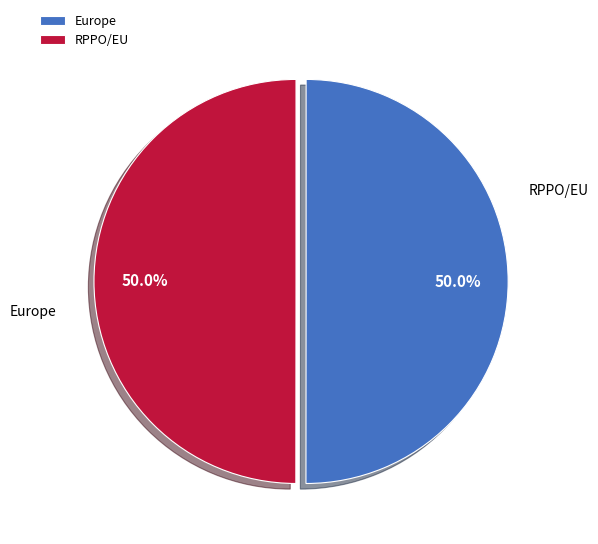

How many segments does this pie chart have?

2